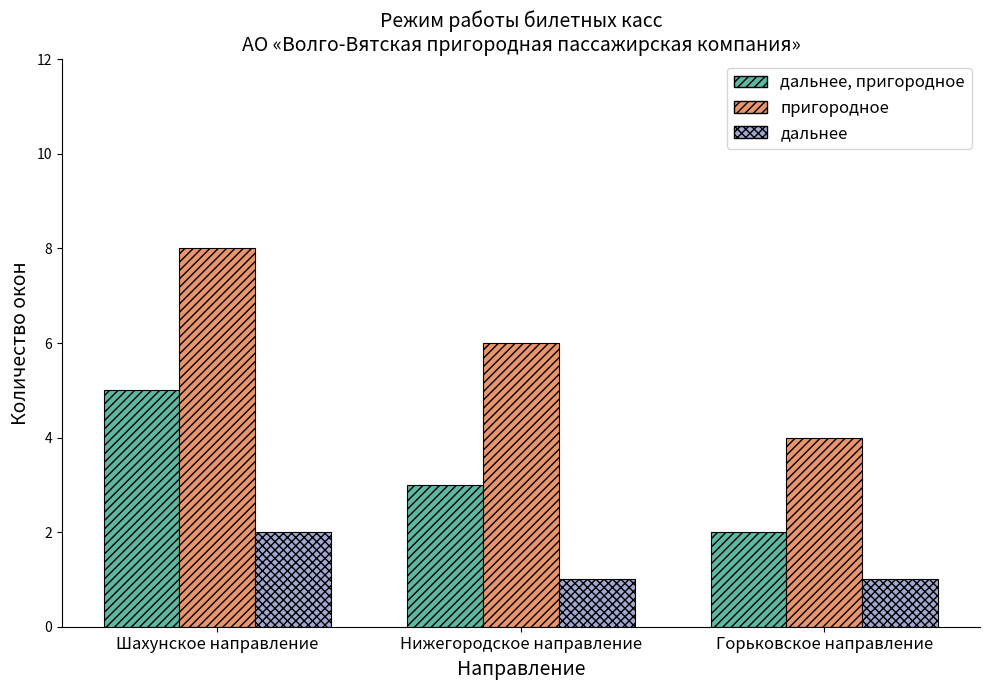

Rank the series by their average value, from highest to lowest.

пригородное, дальнее, пригородное, дальнее